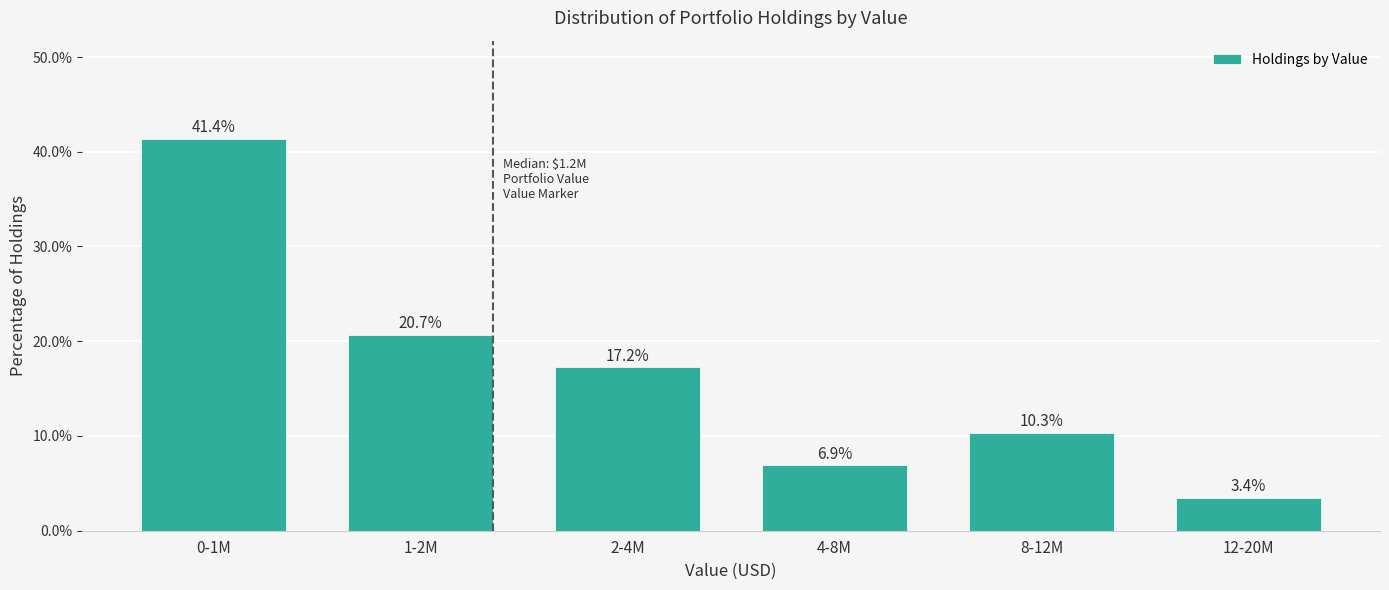

Reading left to right, list all the values displayed in this chart.

41.4	20.7	17.2	6.9	10.3	3.4